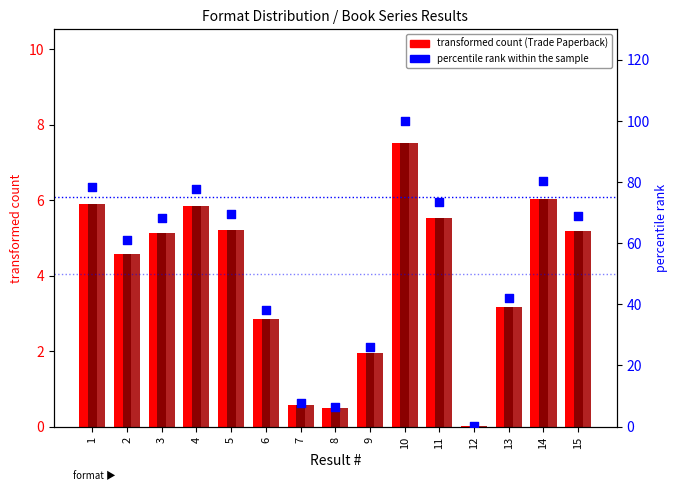

Which series reaches the maximum Y coordinate?

percentile rank within the sample